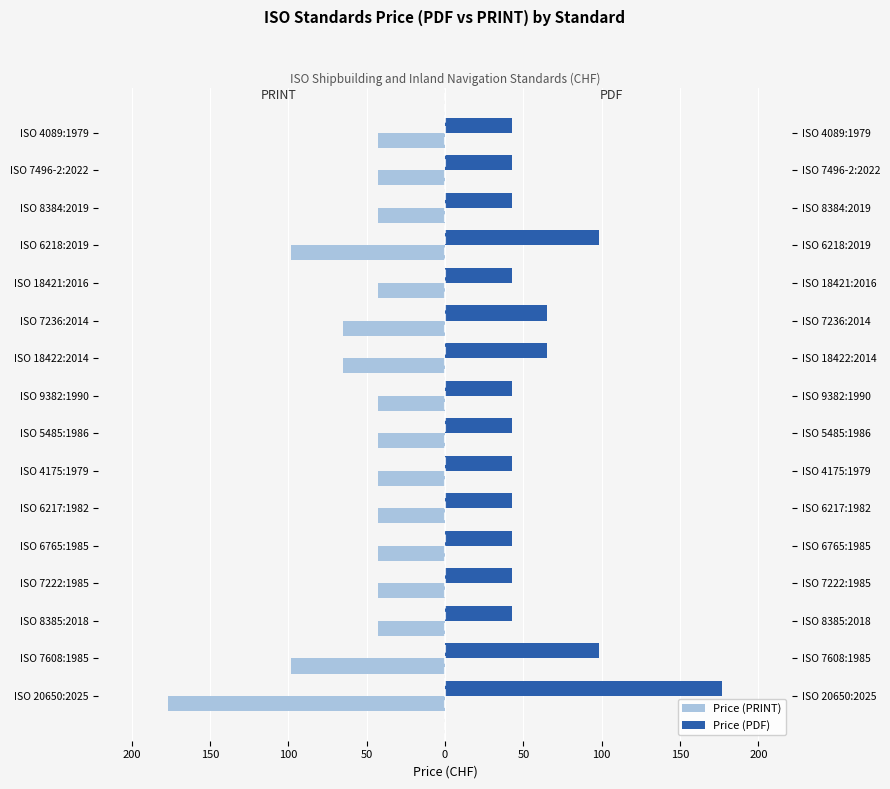

Rank the series by their maximum value, from lowest to highest.

Price (PRINT), Price (PDF)